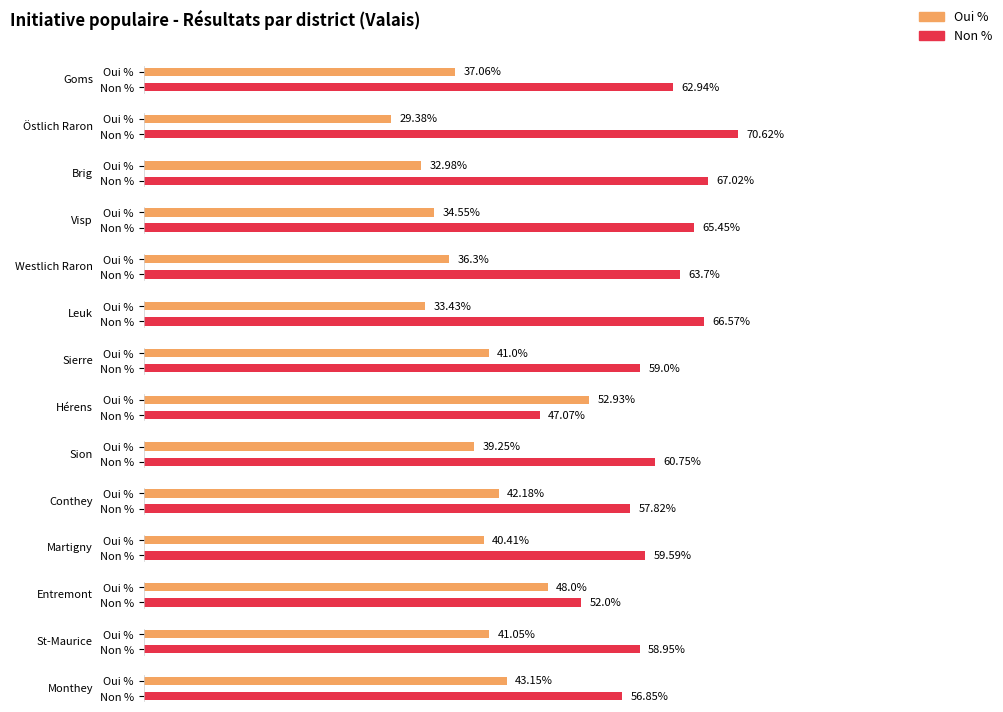

What is the label of the 14th bar from the right?

Goms